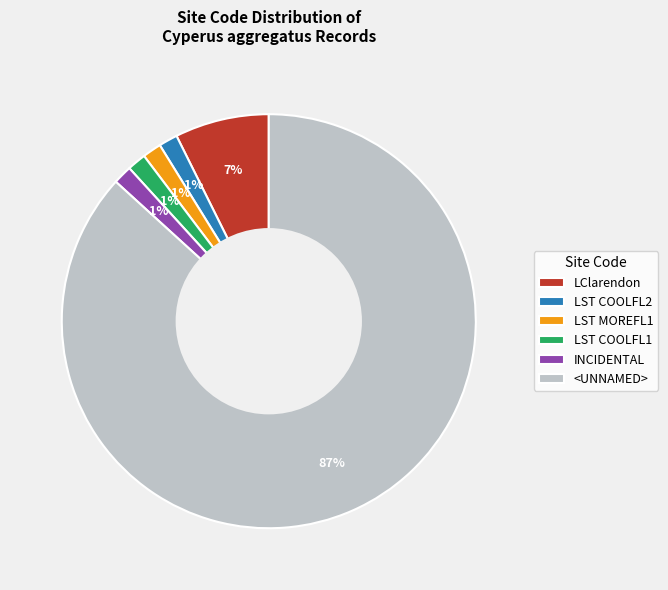

Is <UNNAMED> the majority of the pie?

Yes